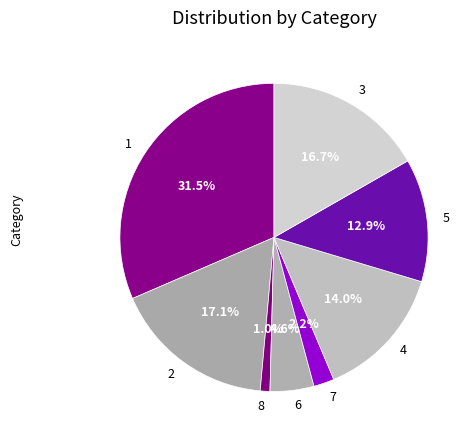

Between 1 and 7, which is larger?

1